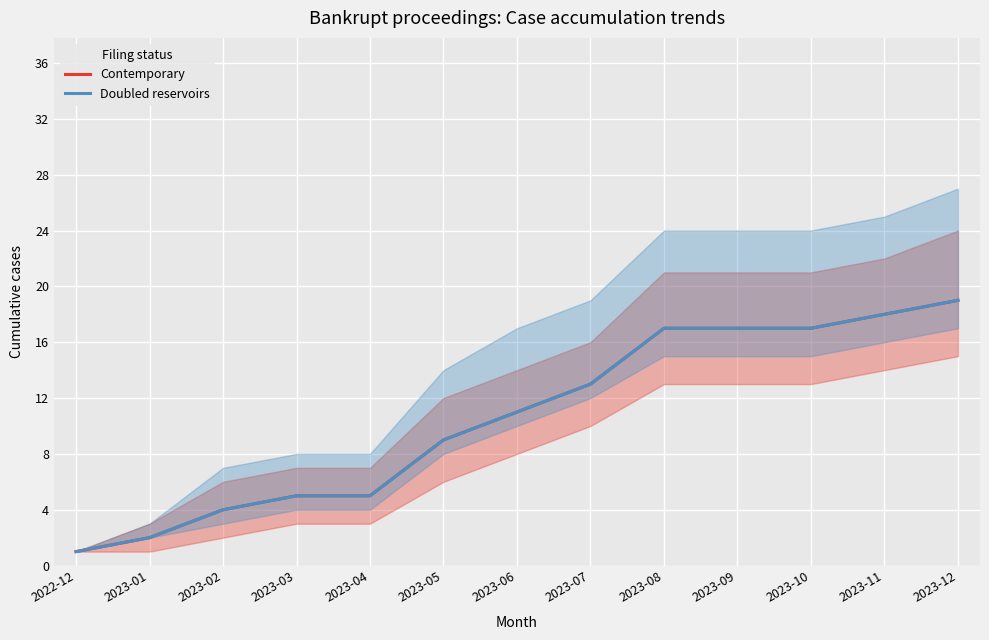

What is the label of the 2nd point from the right?

2023-11